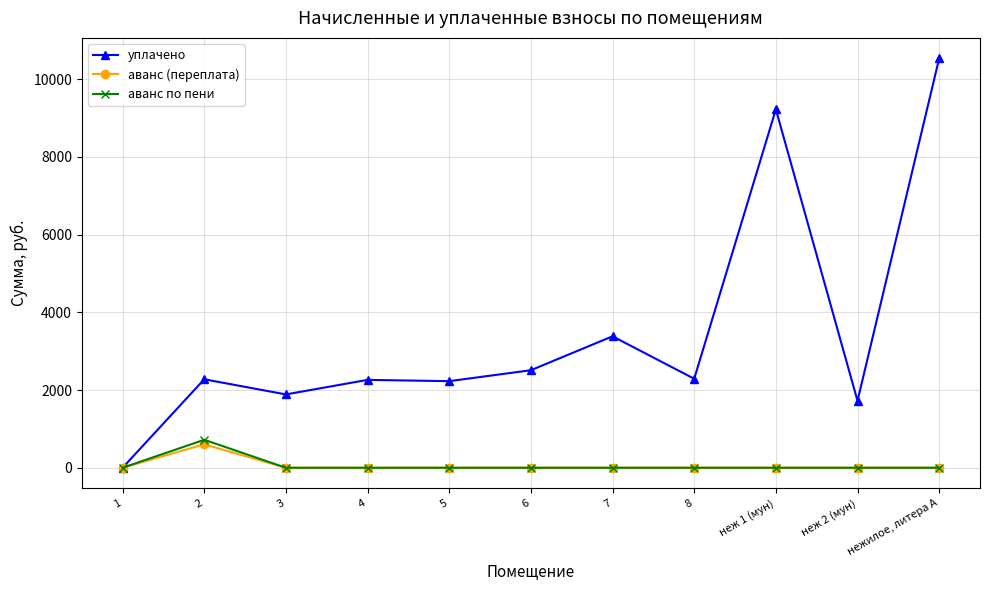

What is the sum of all аванс по пени values?

719.3